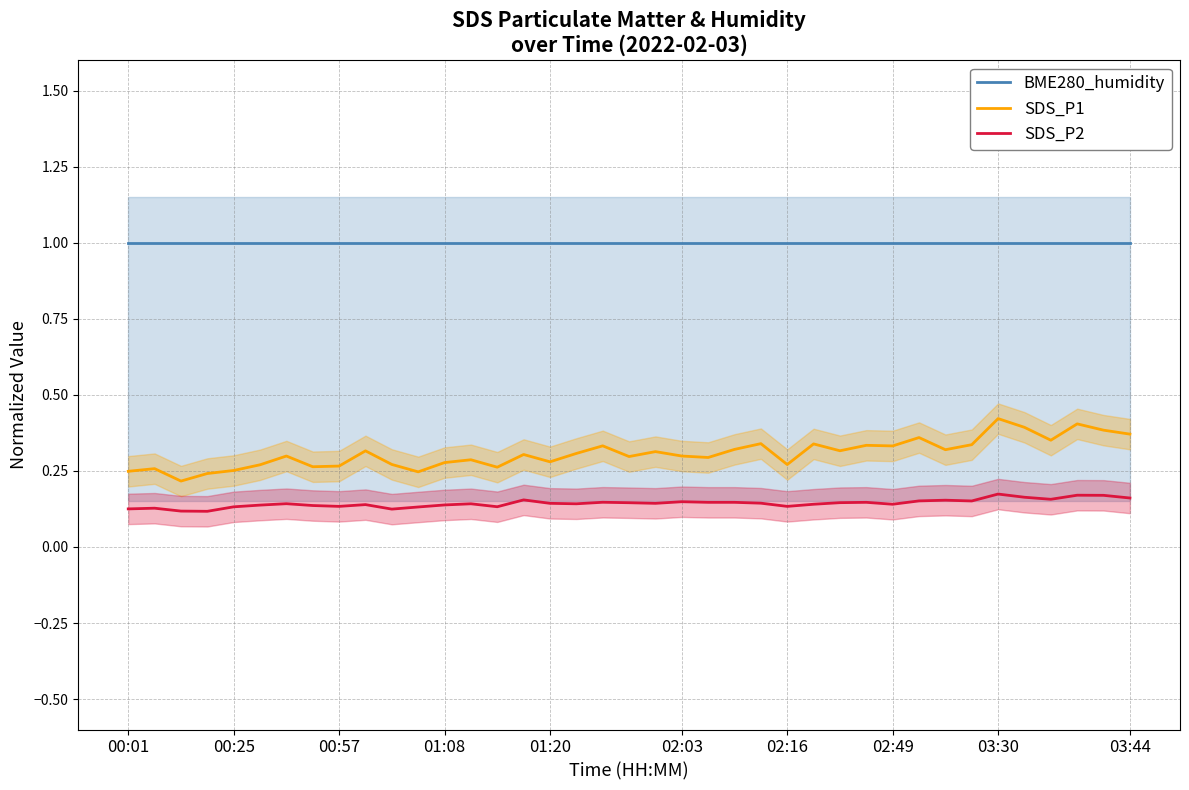

True or false: SDS_P1 and SDS_P2 cross at least once.

False